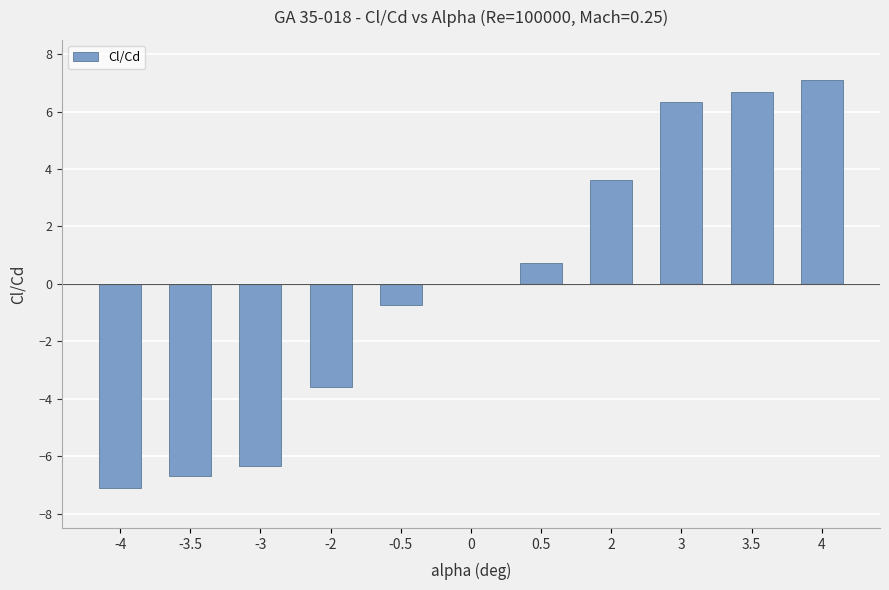

What is the sum of the values at 2 and -3?

-2.7